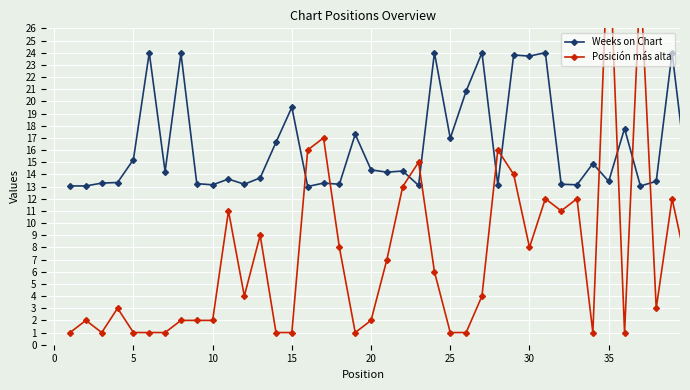

Is this an area chart (filled region under the line)?

No